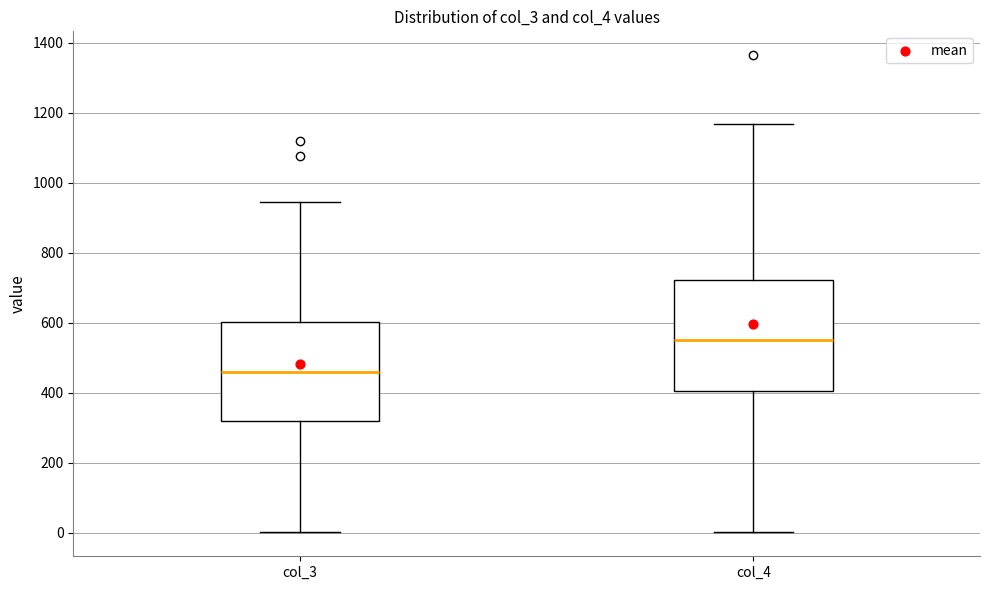

Reading left to right, transcribe this box plot: for each box, give where its median line is, the range the box spans, and where its two whiskers end, as read against the y-axis. The values are not printed on the chart, so give them approximately, as read against the axis.

col_3: median 460, box 320 to 600, whiskers 0 to 940
col_4: median 540, box 400 to 720, whiskers 0 to 1160